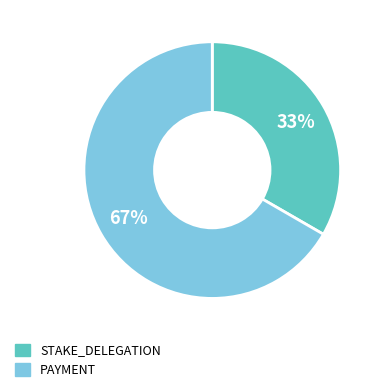

Is there any slice that represents more than half of the pie?

Yes